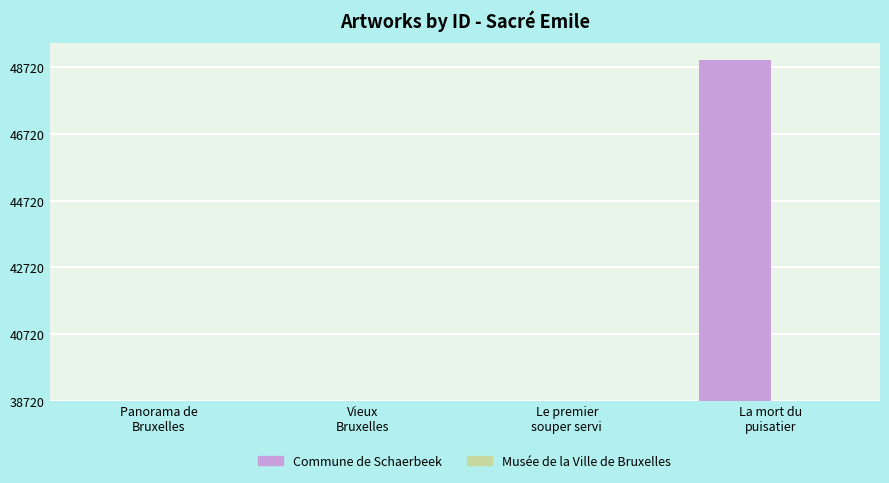

Reading right to left, extract all data points from this chart.

Commune de Schaerbeek: 10208	3	0	2
Musée de la Ville de Bruxelles: 0	0	4	0